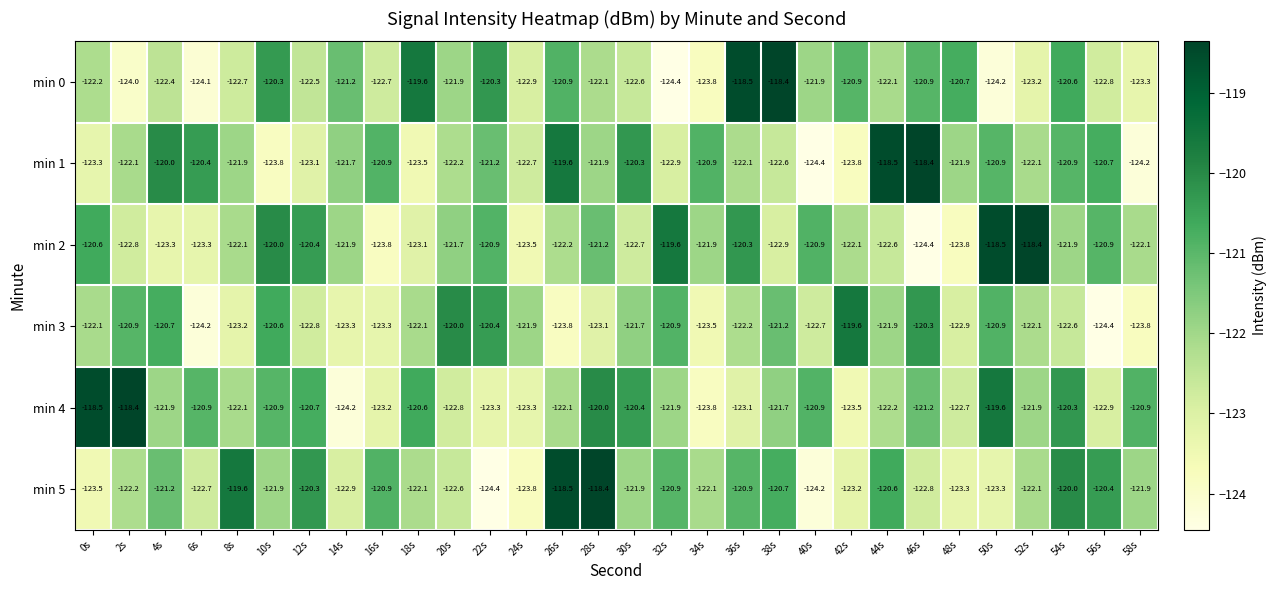

Which series has the largest total across all categories?

min 4